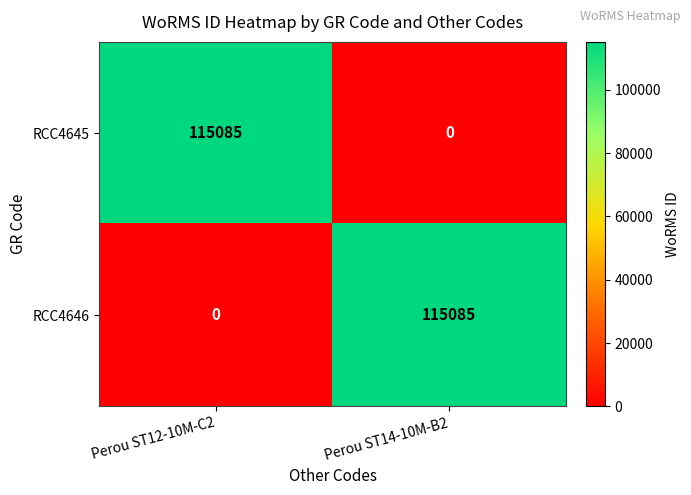

What is the total value across all series at Perou ST12-10M-C2?

115085